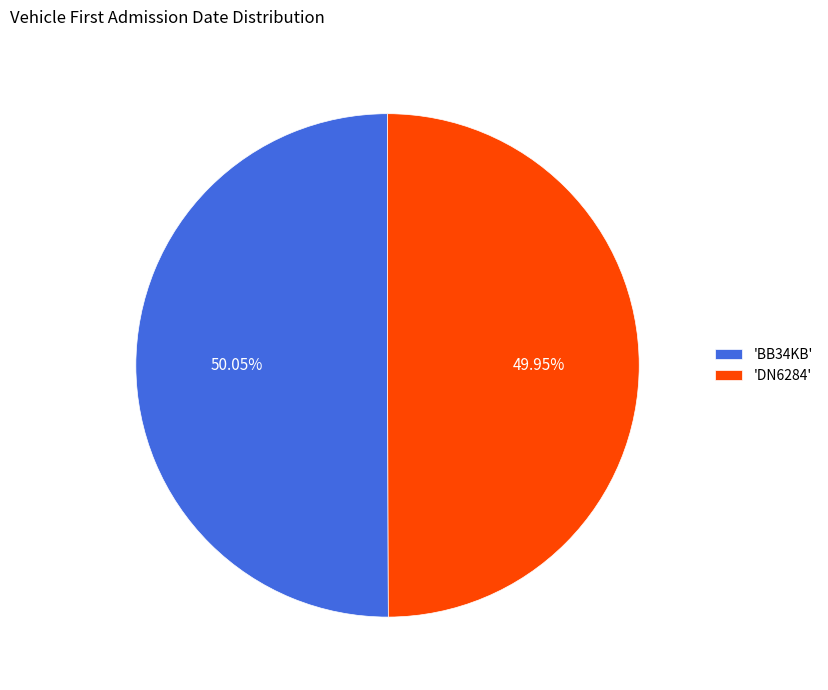

Is there any slice that represents more than half of the pie?

Yes